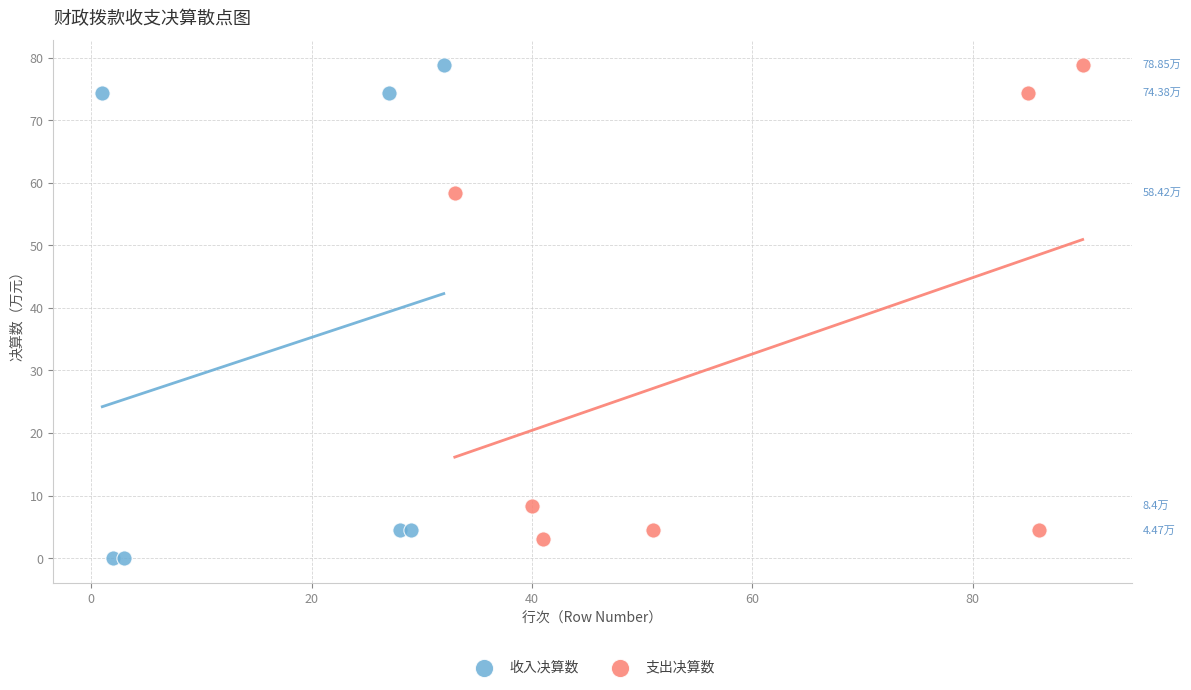

What are all the series names shown in the legend?

收入决算数, 支出决算数